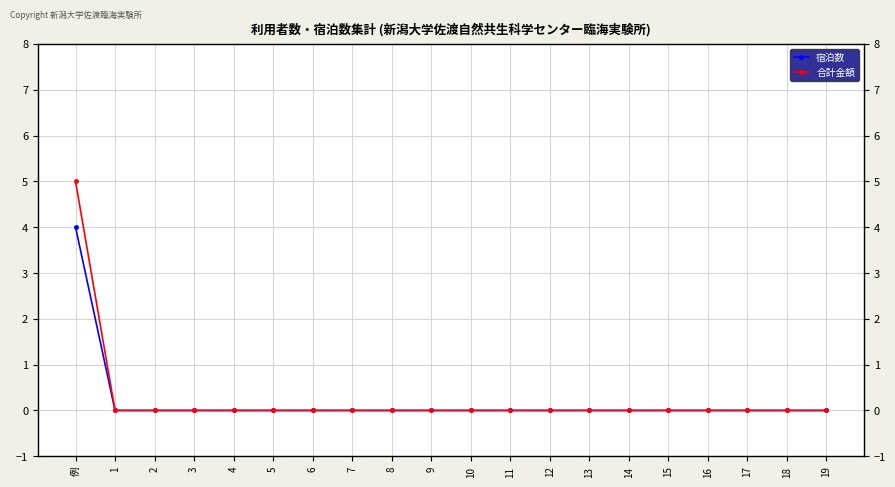

Between 3 and 18, which series saw the biggest shift?

宿泊数